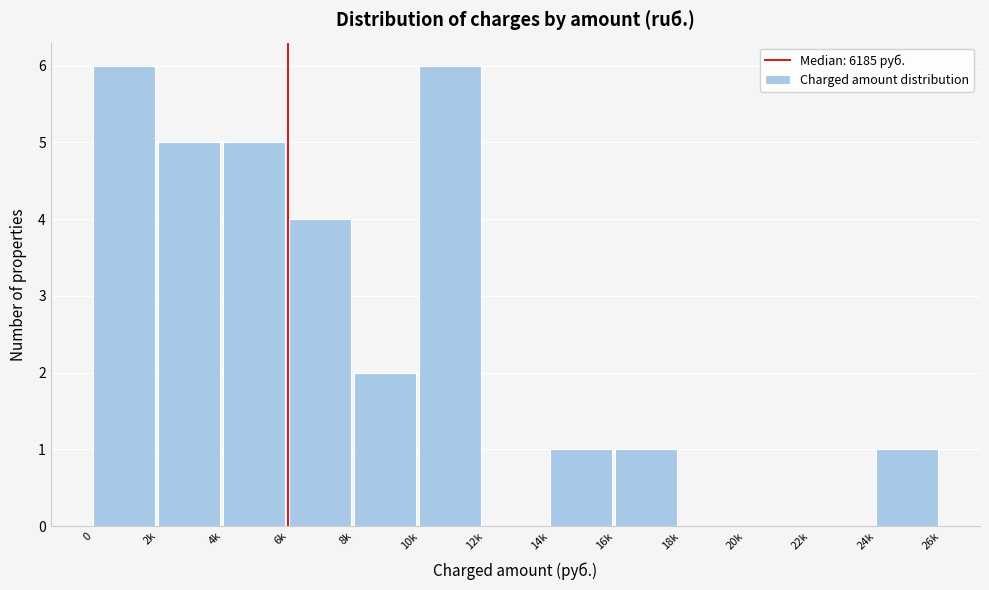

Reading left to right, extract all data points from this chart.

0=6	2k=5	4k=5	6k=4	8k=2	10k=6	12k=0	14k=1	16k=1	18k=0	20k=0	22k=0	24k=1